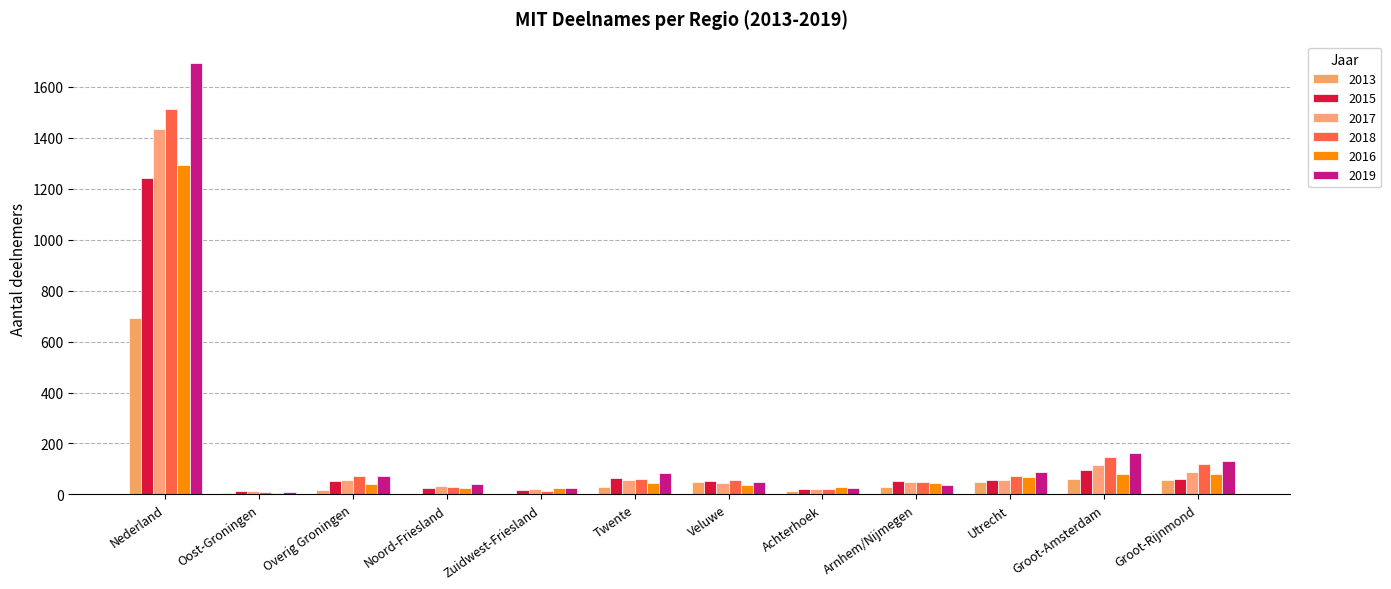

What is the difference between the maximum and minimum values in the 2013 series?

692